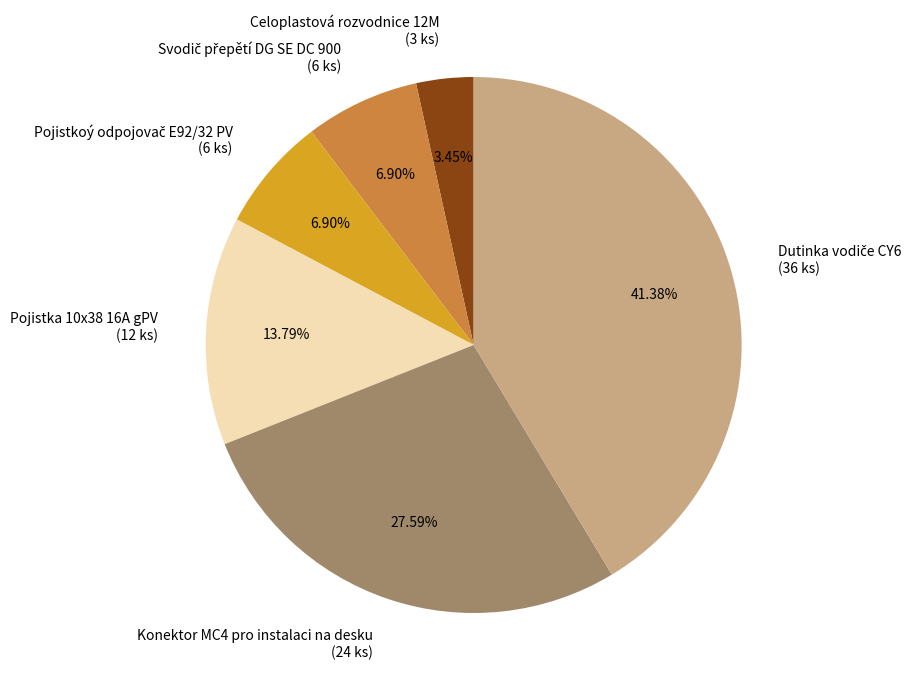

Does any single category account for the majority?

No